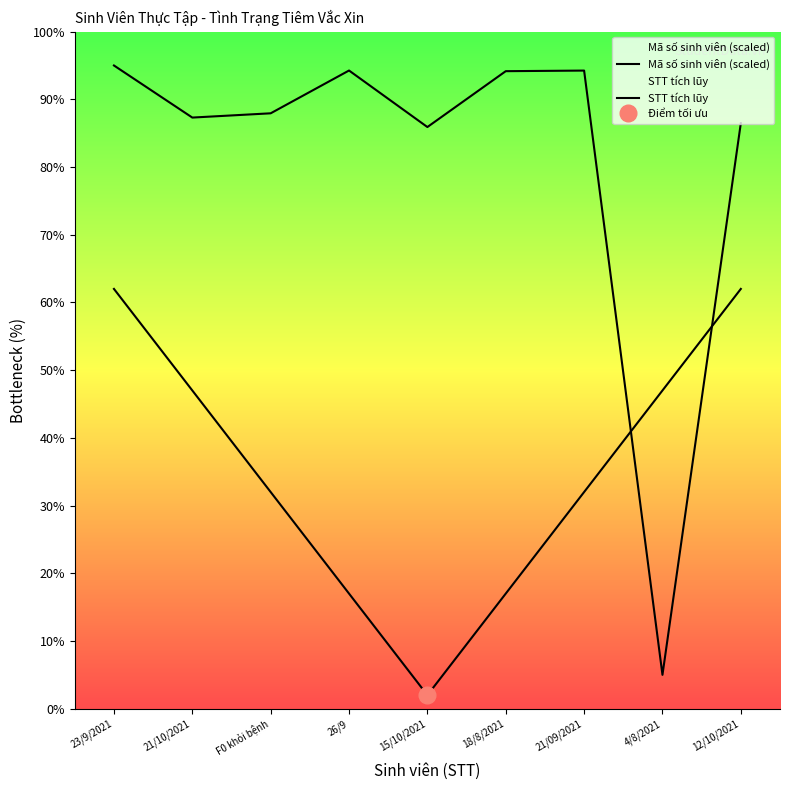

The value of Mã số sinh viên (scaled) at 23/9/2021 is 95.0. True or false?

True